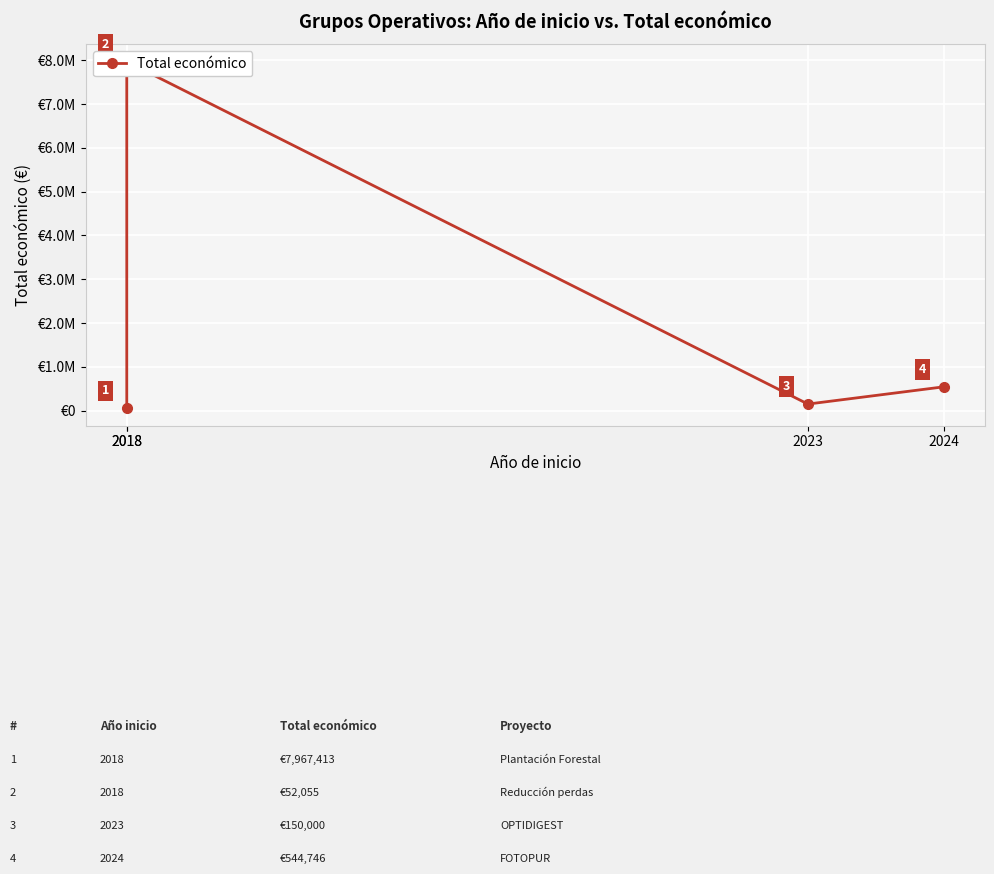

How many values are below 544746?

2